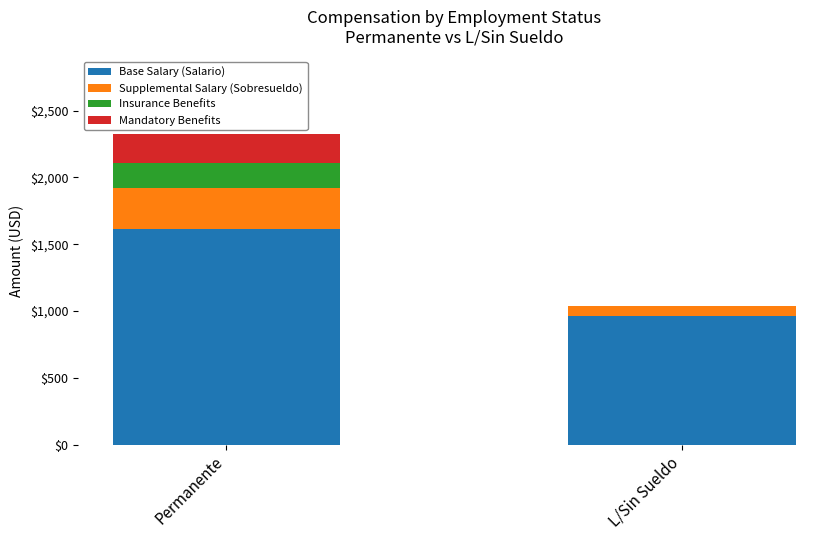

The value of Base Salary (Salario) at Permanente is 1612.3. True or false?

True